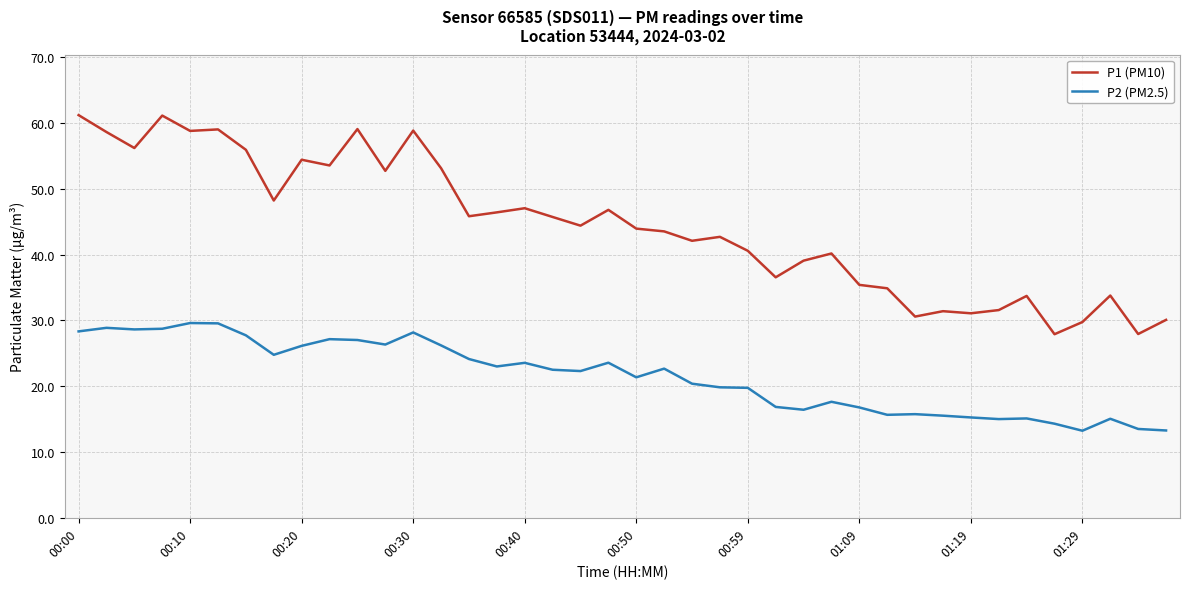

What is the minimum value shown in the chart?

13.2